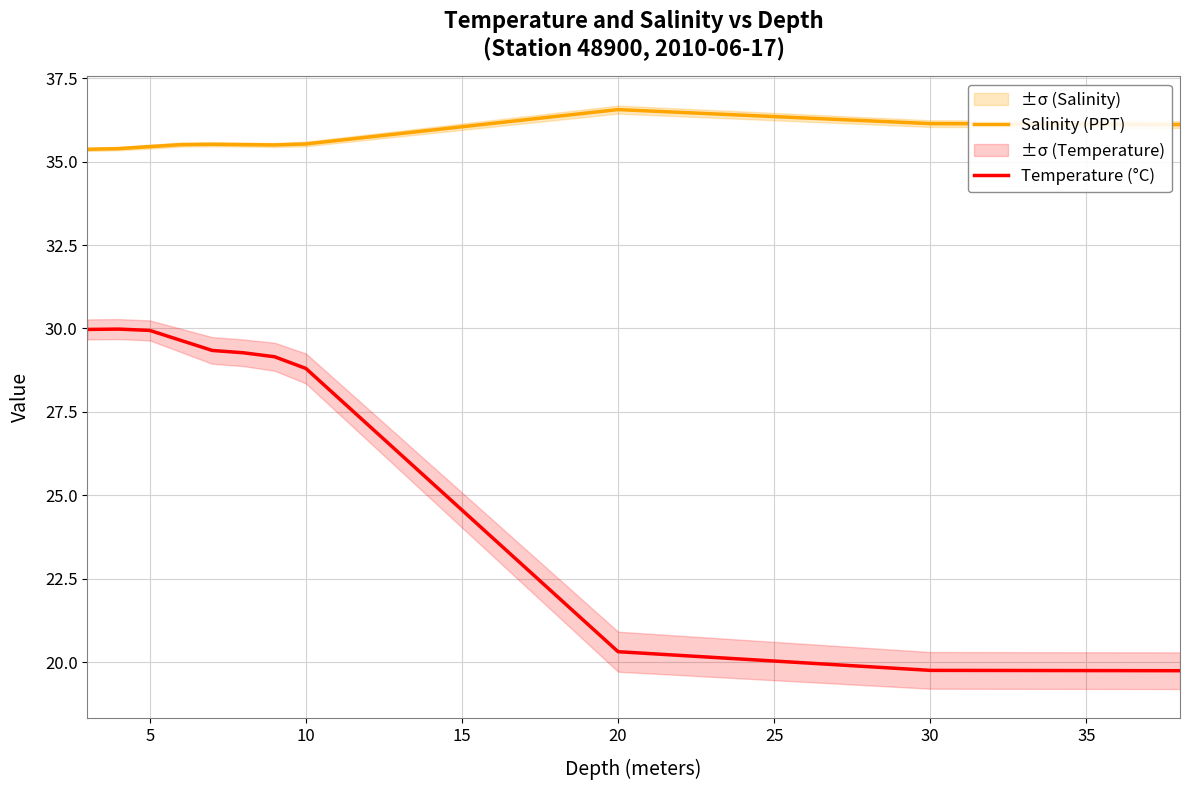

The value of Salinity (PPT) at 30 is 36.1. True or false?

True